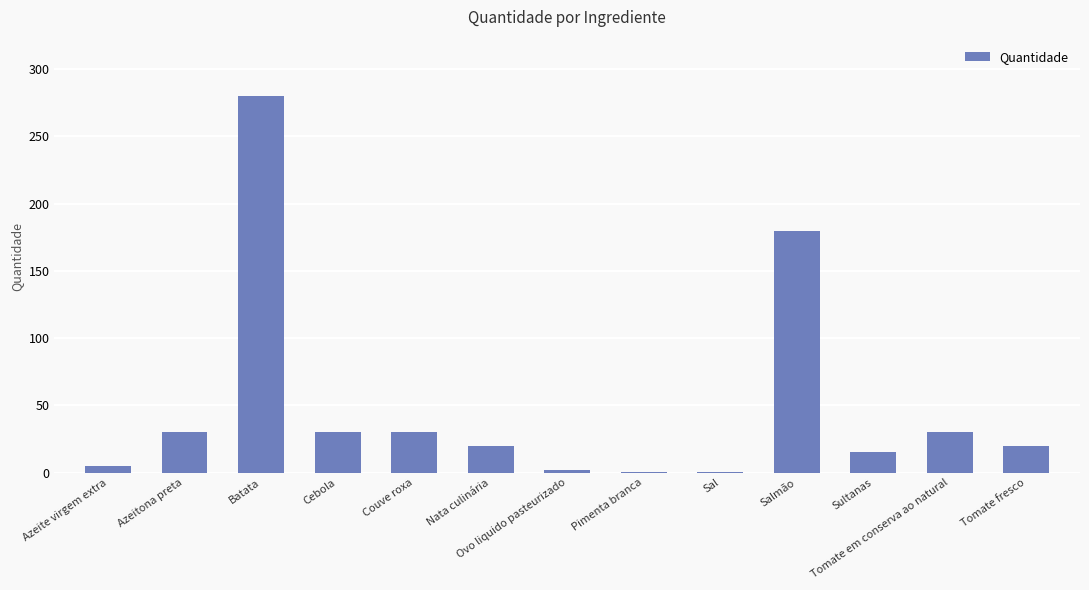

What is the change in value from Azeite virgem extra to Salmão?

+175.0